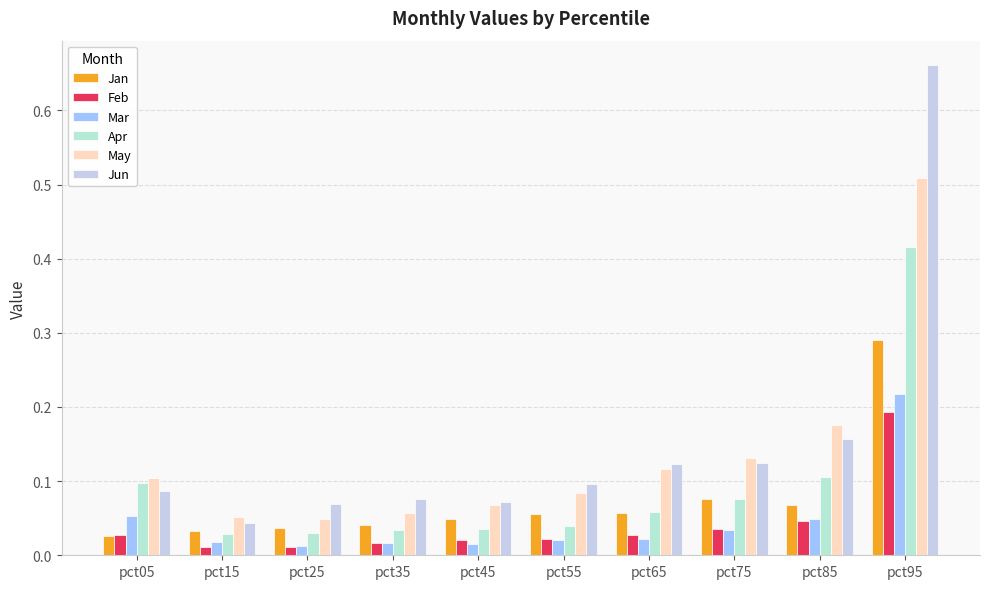

How many categories are shown in the chart?

10